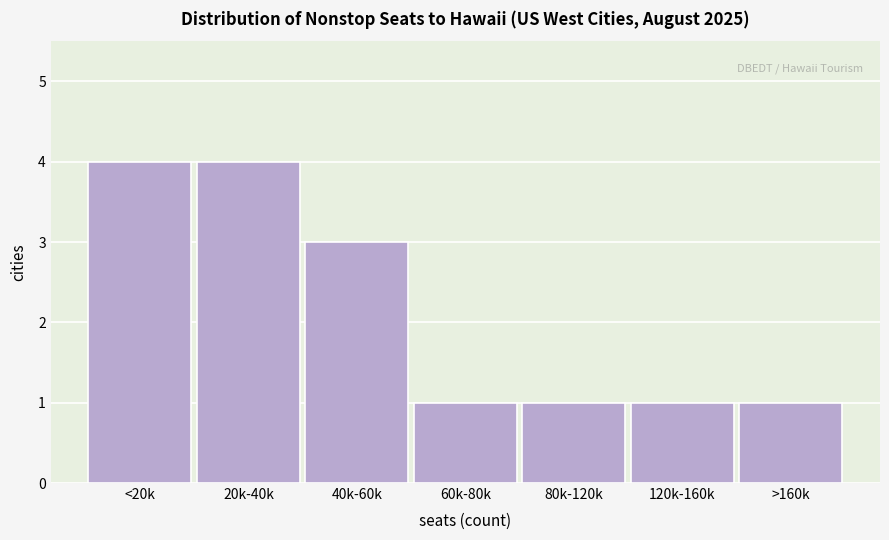

Reading left to right, transcribe all the data shown in this chart.

4	4	3	1	1	1	1